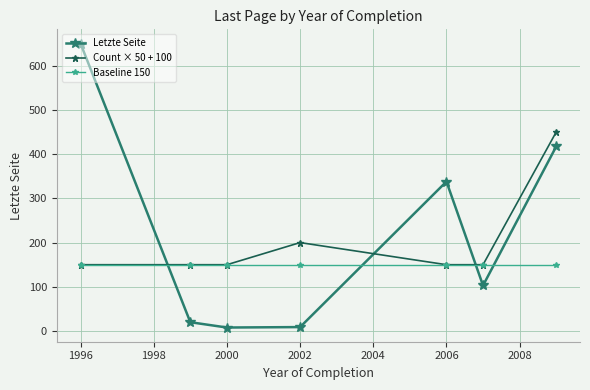

Rank the series by their maximum value, from lowest to highest.

Baseline 150, Count × 50 + 100, Letzte Seite